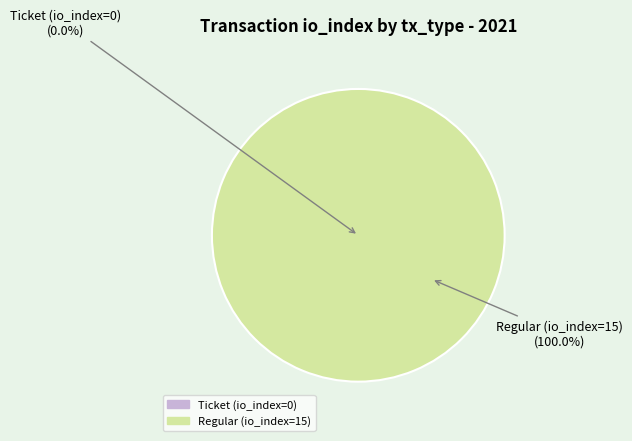

True or false: Regular (io_index=15) accounts for 100% of the total.

True